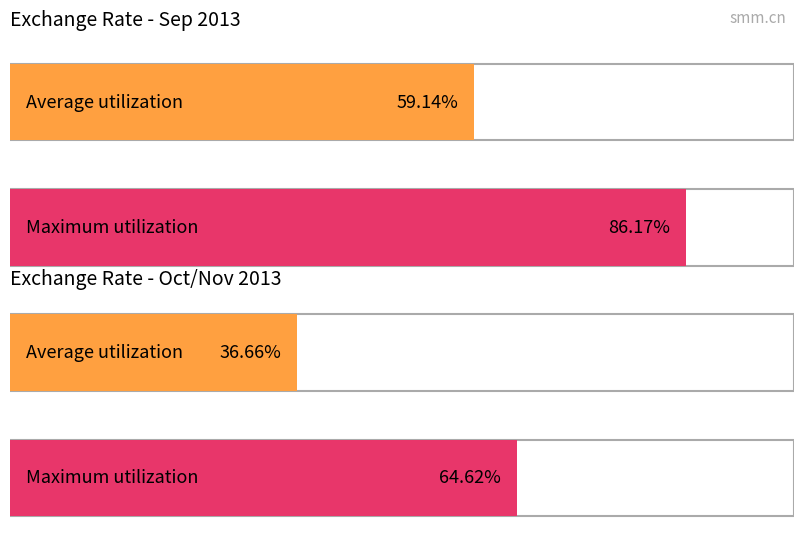

At 2013.10.14, list the series in order from smallest to largest.

Average utilization, Maximum utilization